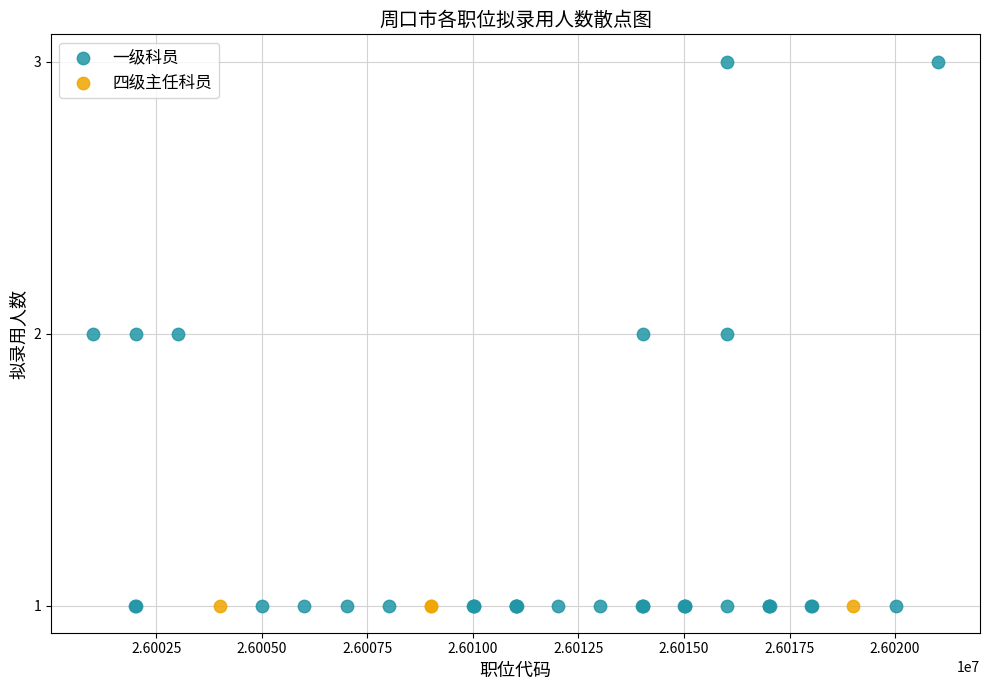

Which series reaches the maximum Y coordinate?

一级科员